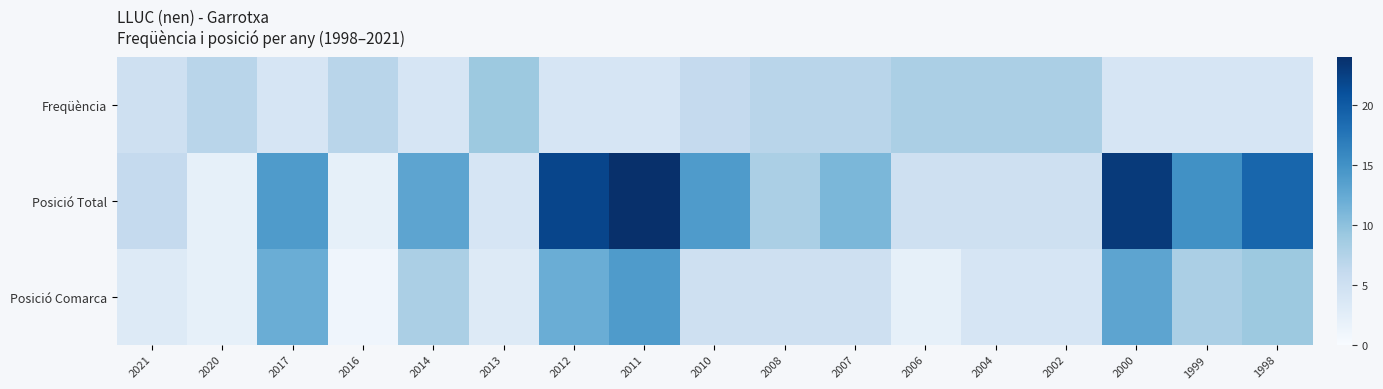

Which category has the lowest value across all series?

2016